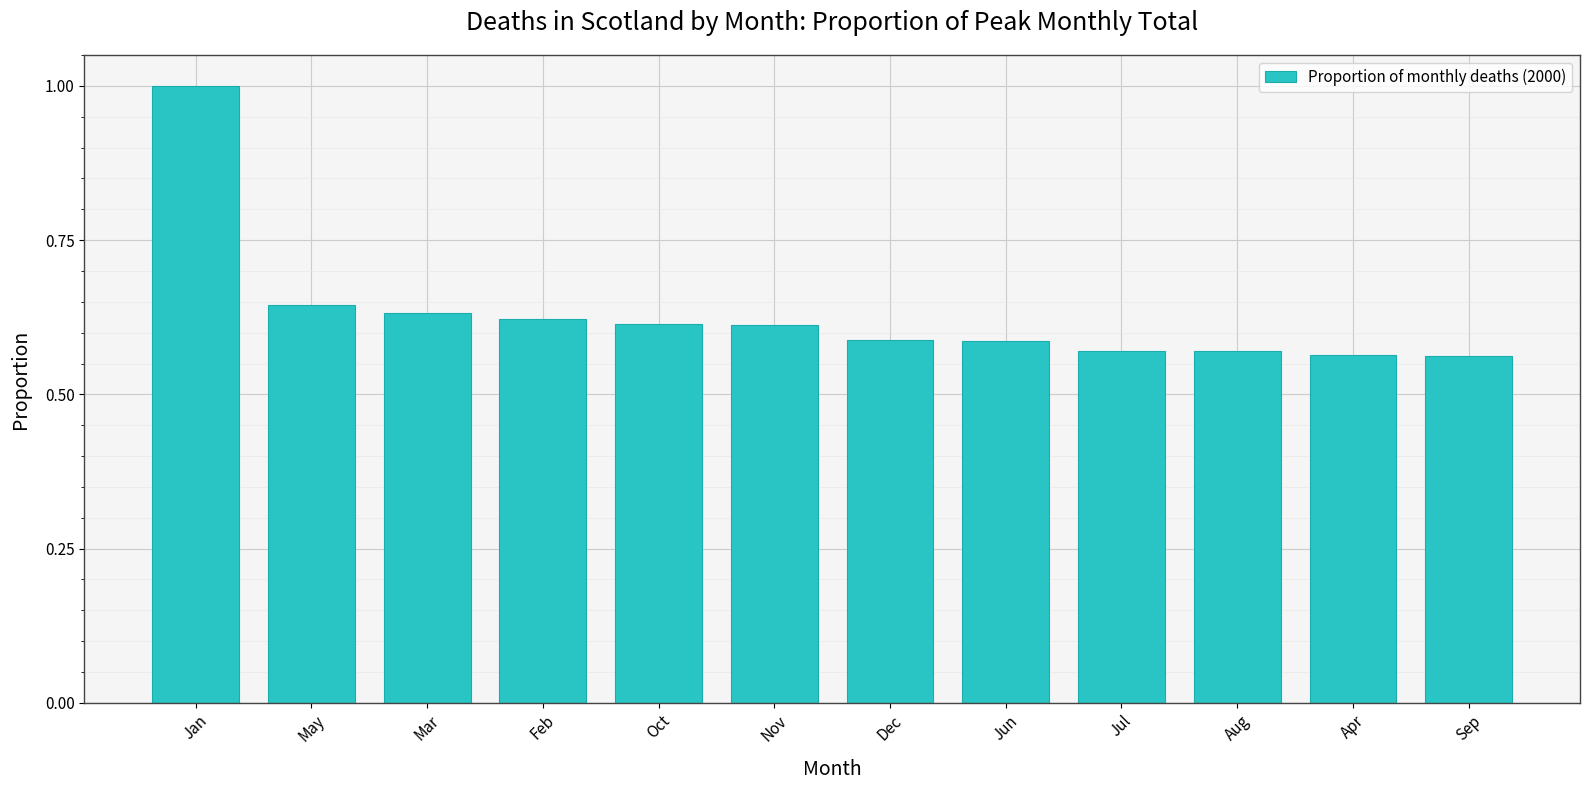

Which has a higher value, Sep or May?

May